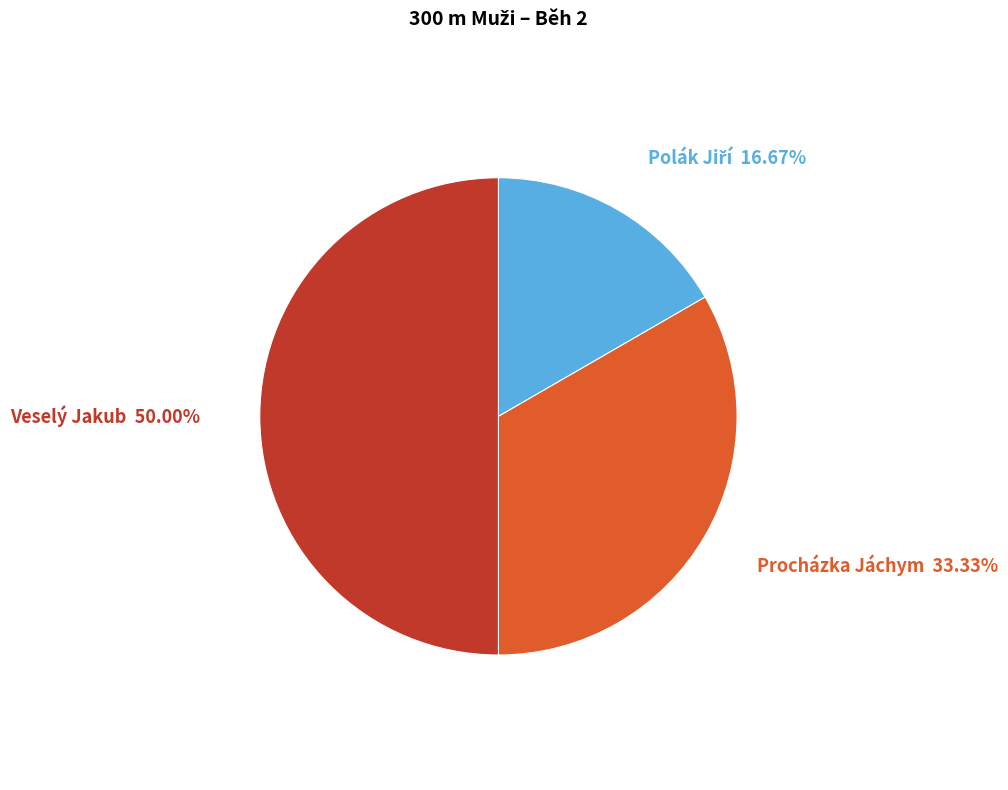

What percentage is NOT represented by Veselý Jakub?

50.0%